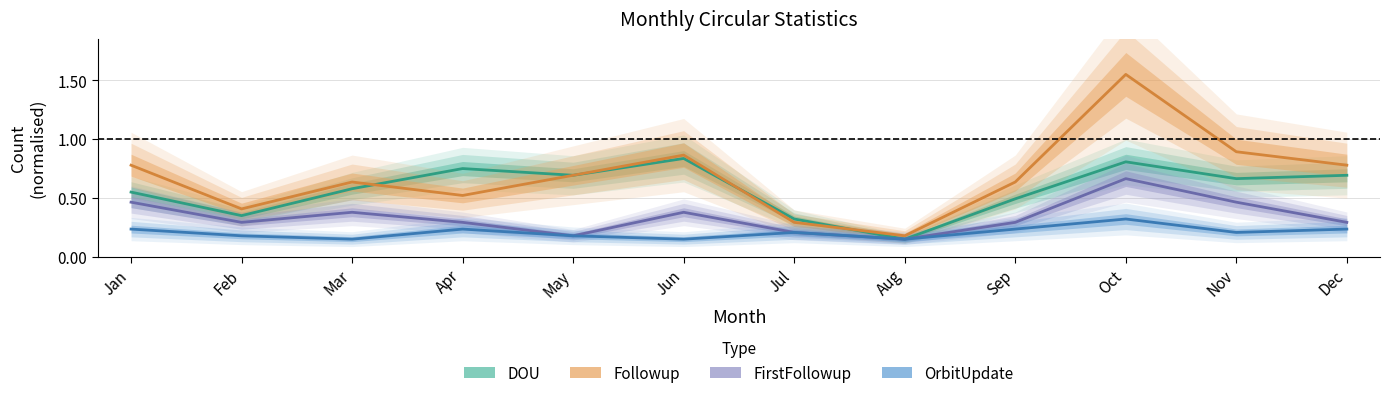

What is the approximate value of FirstFollowup at Nov?

0.5